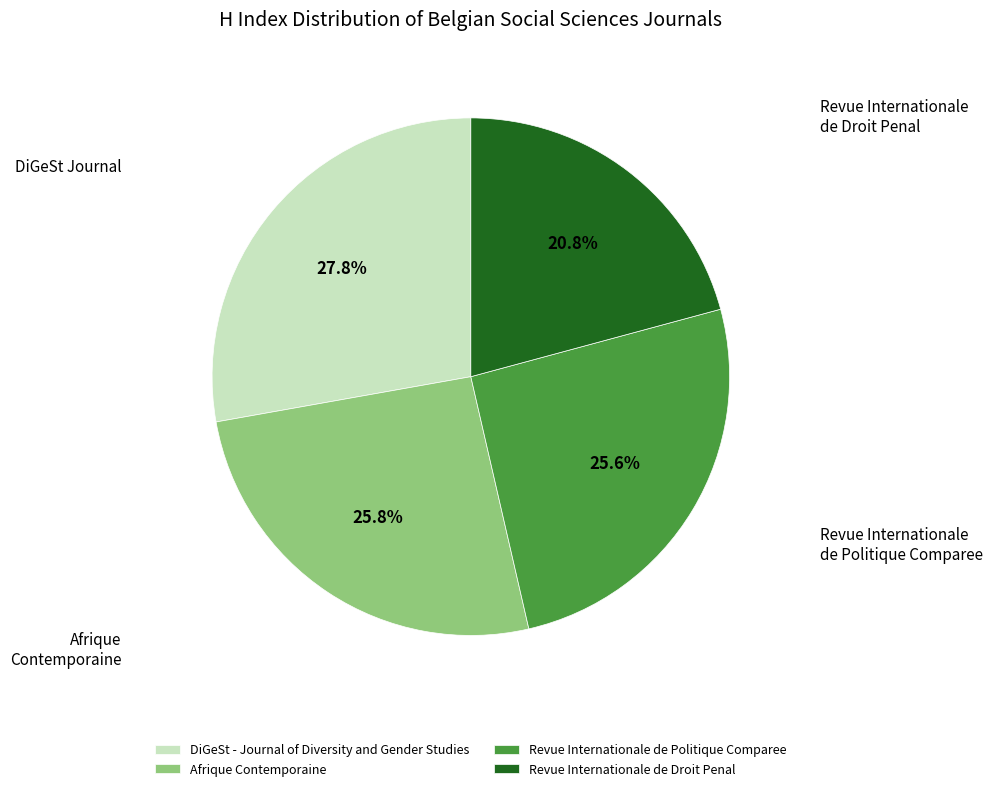

What is the ratio of the value at Afrique Contemporaine to the value at Revue Internationale de Politique Comparee?

1.0